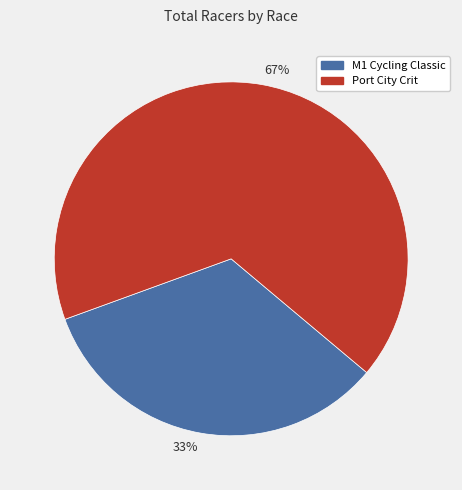

Approximately how many times larger is the value at 67% compared to 33%?

2.0